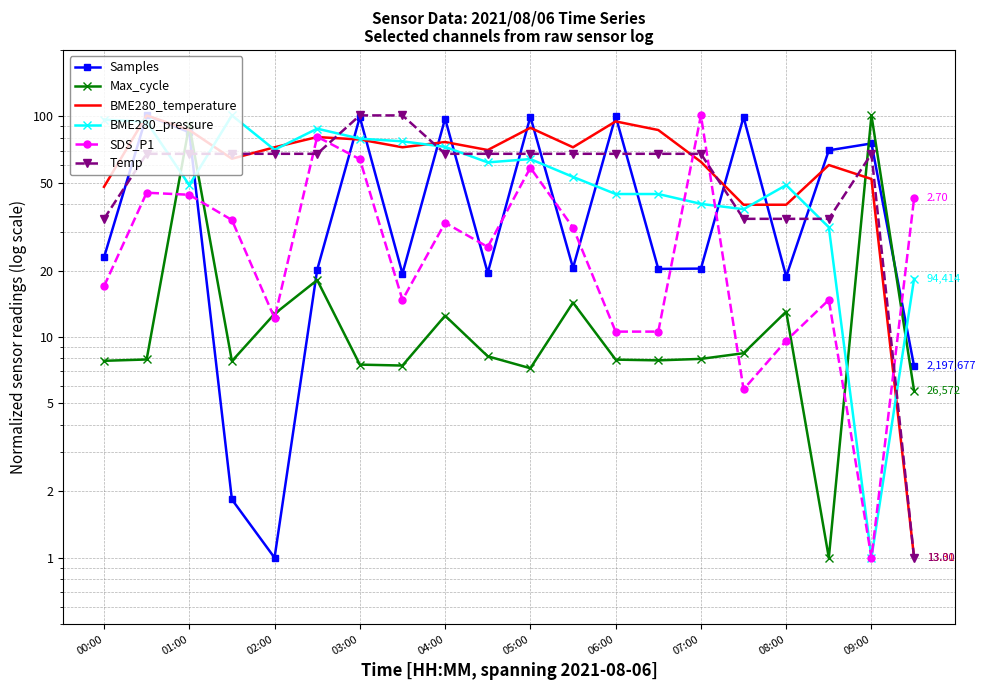

What are all the series names shown in the legend?

Samples, Max_cycle, BME280_temperature, BME280_pressure, SDS_P1, Temp